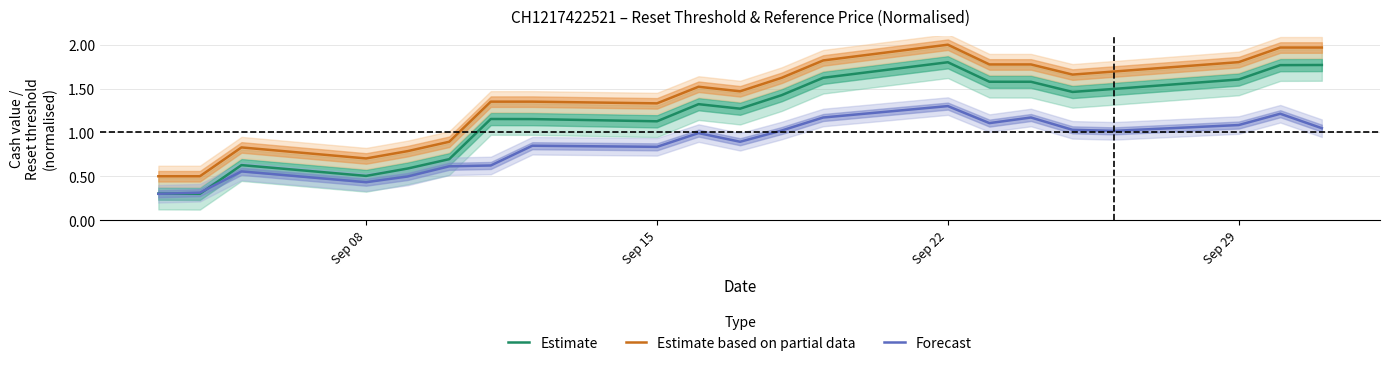

True or false: Estimate based on partial data and Estimate cross at least once.

False